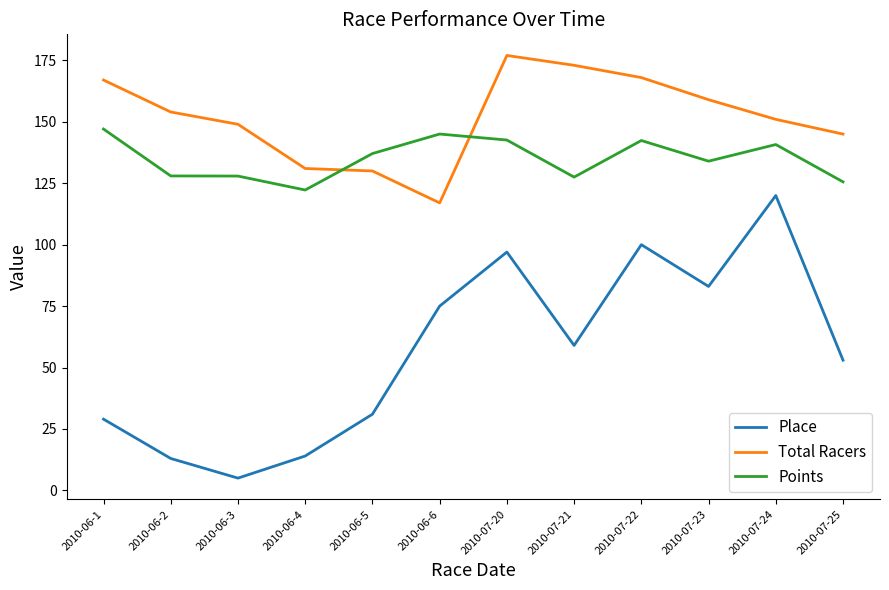

What is the sum of the Points values at 2010-07-20 and 2010-07-21?

270.1